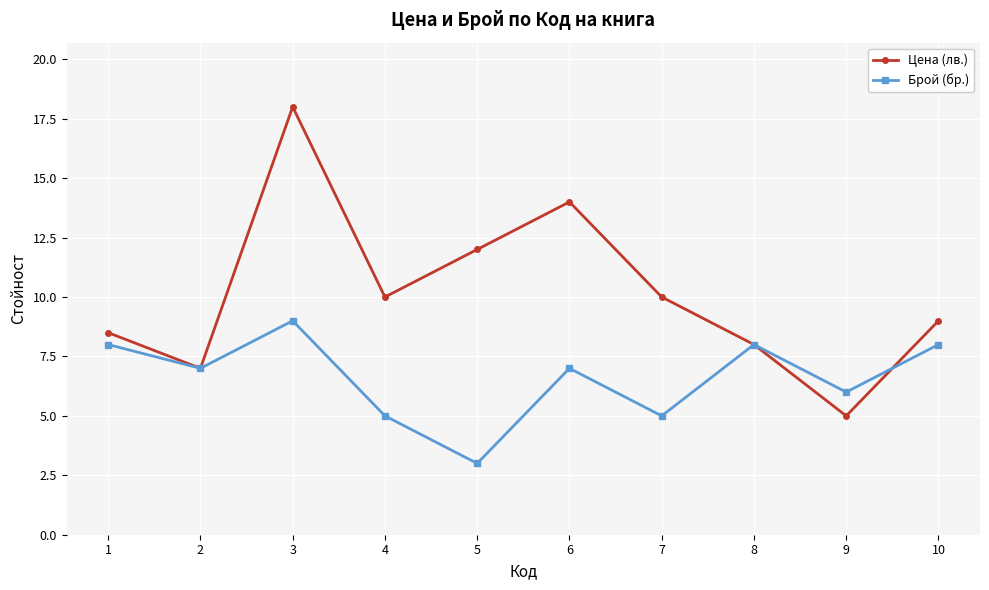

Rank the series by their maximum value, from lowest to highest.

Брой (бр.), Цена (лв.)